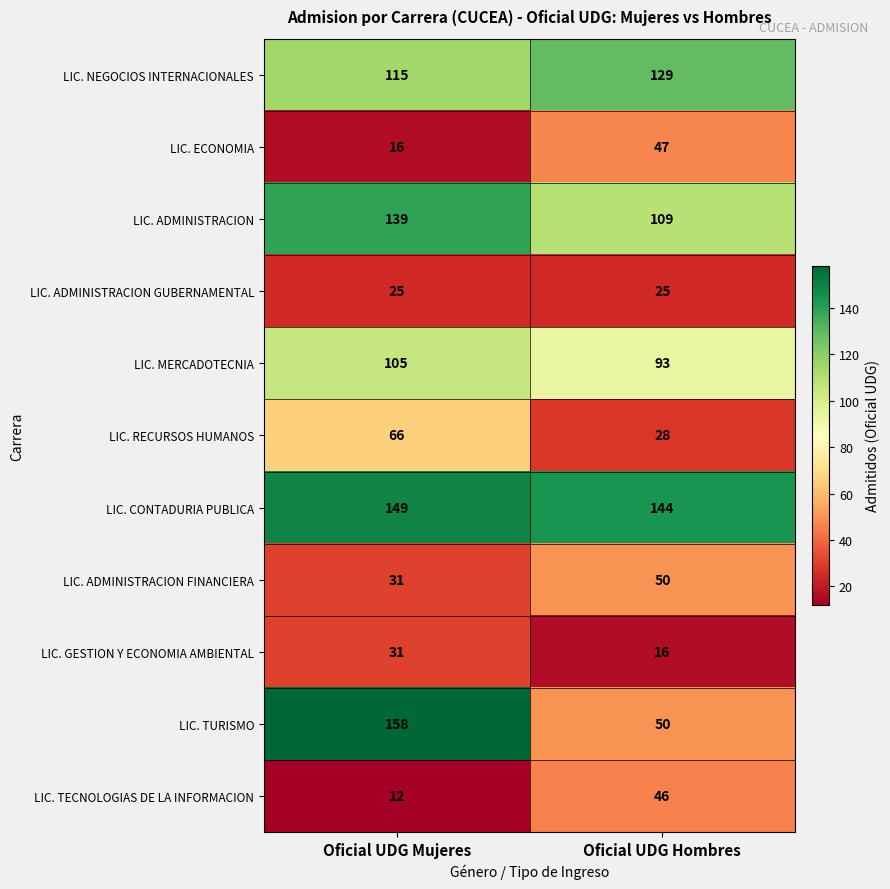

What value does the LIC. GESTION Y ECONOMIA AMBIENTAL series have at Oficial UDG Hombres, to the nearest 10?

20